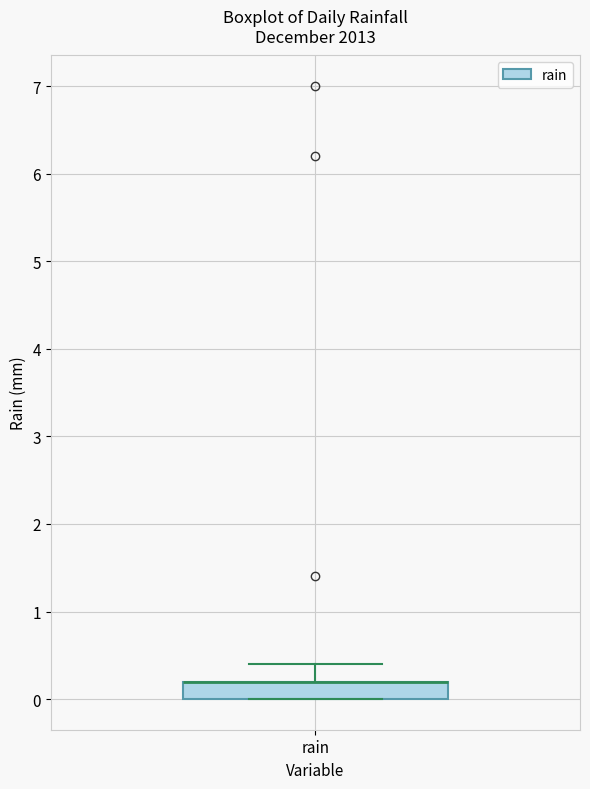

Read this box plot against the y-axis: the position of the median line, the range covered by the box, and the ends of both whiskers. The values are not printed on the chart, so give them approximately, as read against the axis.

median 0.2 (drawn on the box's upper edge), box 0.0 to 0.2, whiskers 0.0 to 0.4